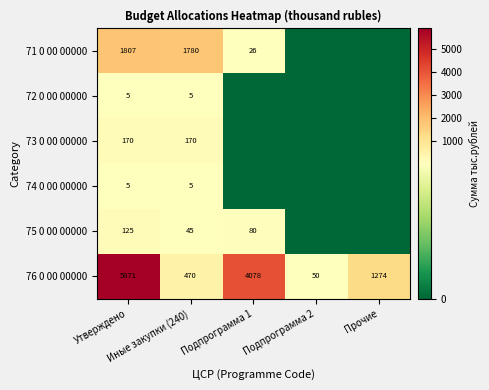

What is the average value of the 76 0 00 00000 series?

2349